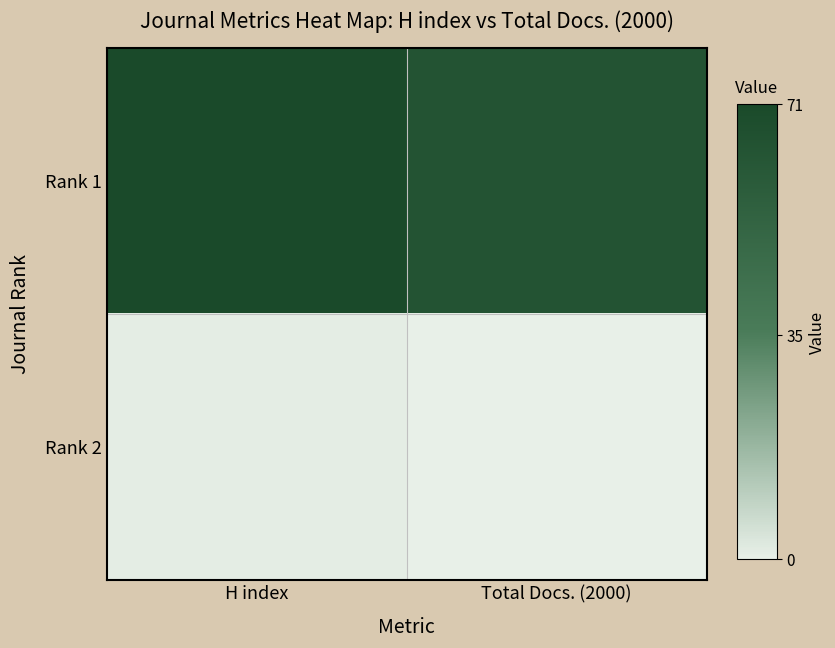

Count the number of data series in this chart.

2